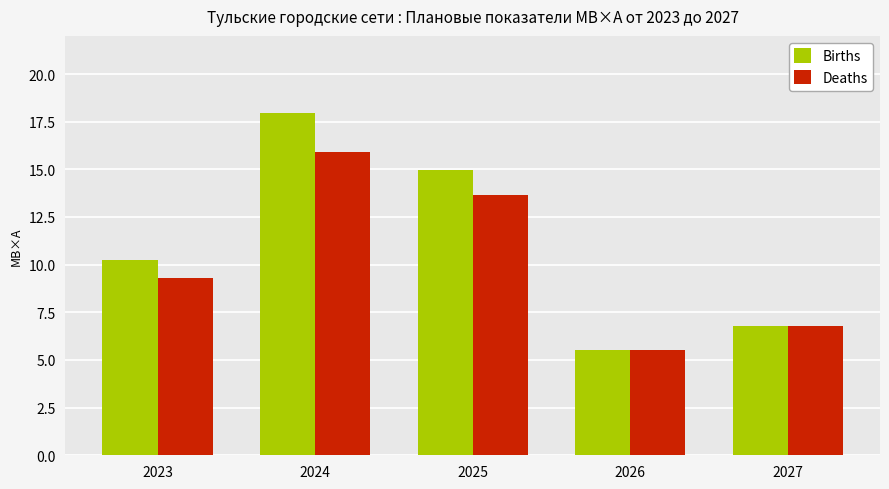

What is the value of the Births bar at the 1st from the left?

10.2